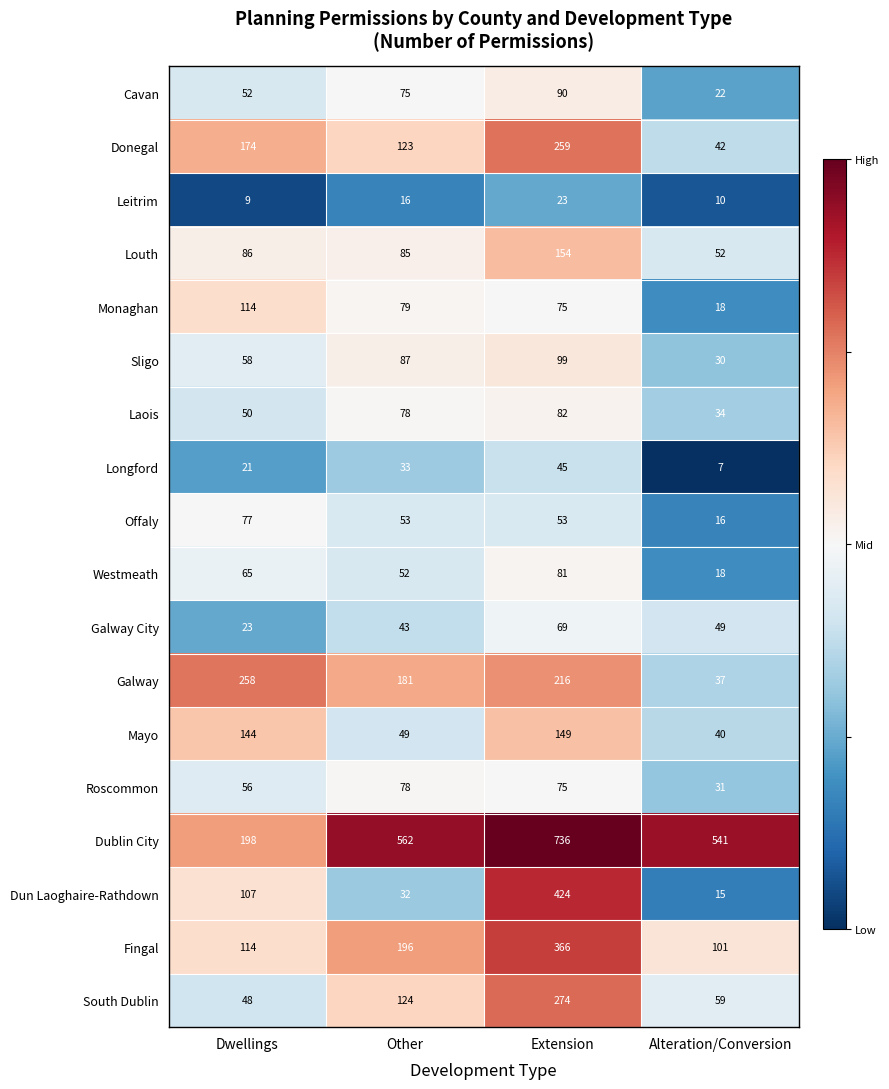

Rank the categories by Donegal value from highest to lowest.

Extension, Dwellings, Other, Alteration/Conversion